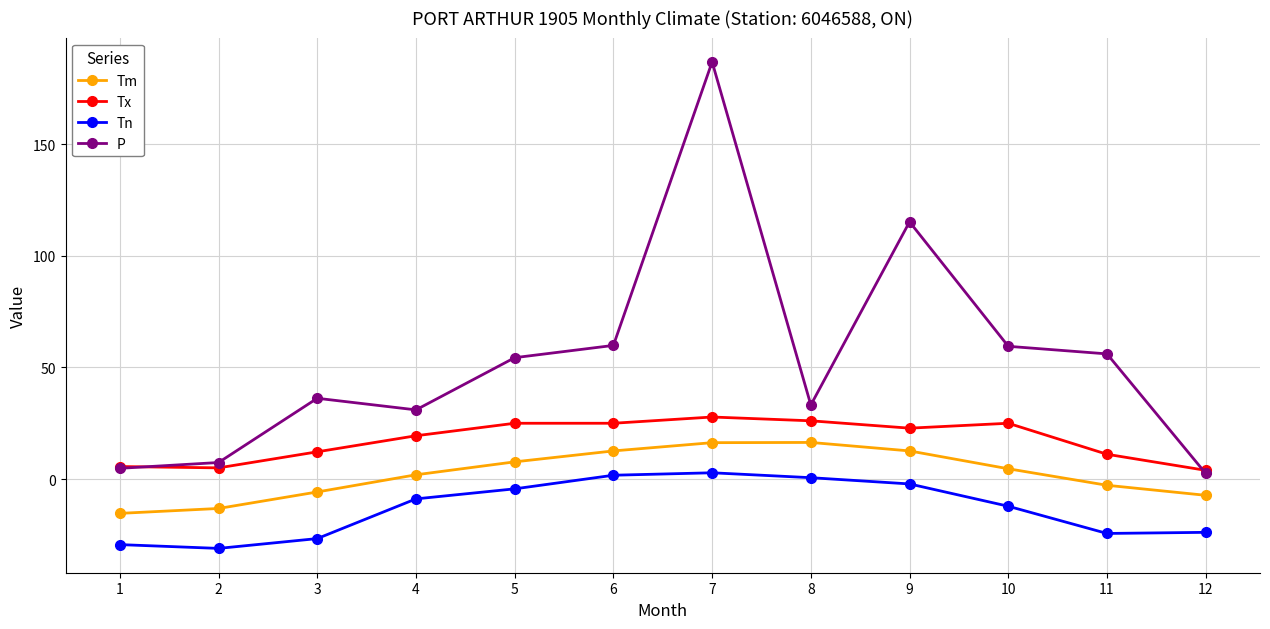

What is the difference between the maximum and minimum values in the Tx series?

23.9